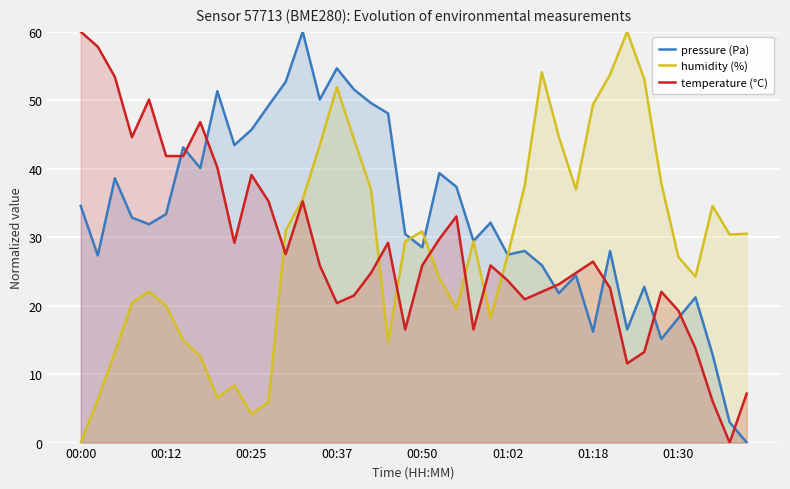

What is the value of the pressure (Pa) point at the 17th from the left?

51.6